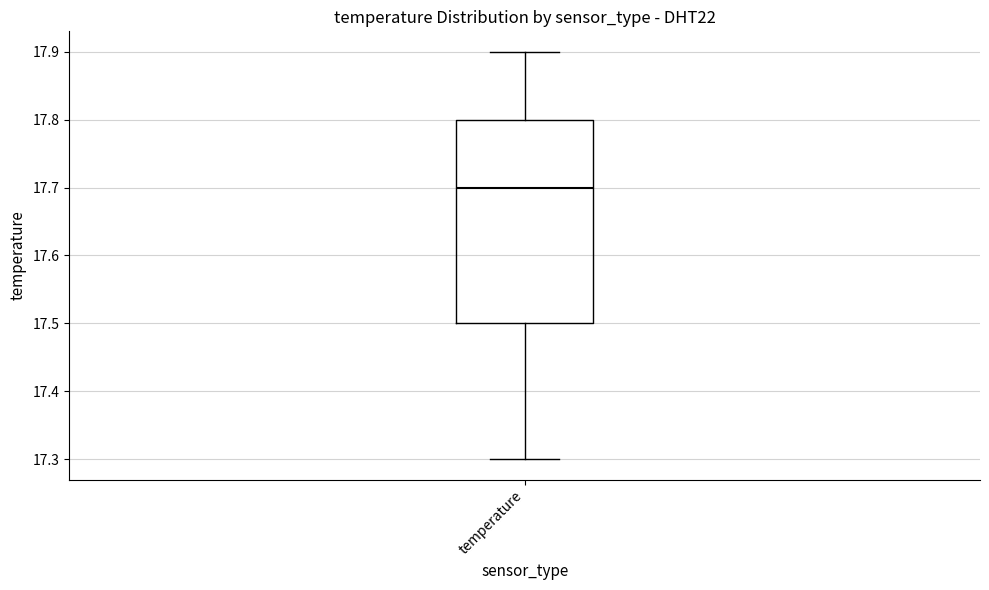

Read this box plot against the y-axis: the position of the median line, the range covered by the box, and the ends of both whiskers. The values are not printed on the chart, so give them approximately, as read against the axis.

median 17.7, box 17.5 to 17.8, whiskers 17.3 to 17.9